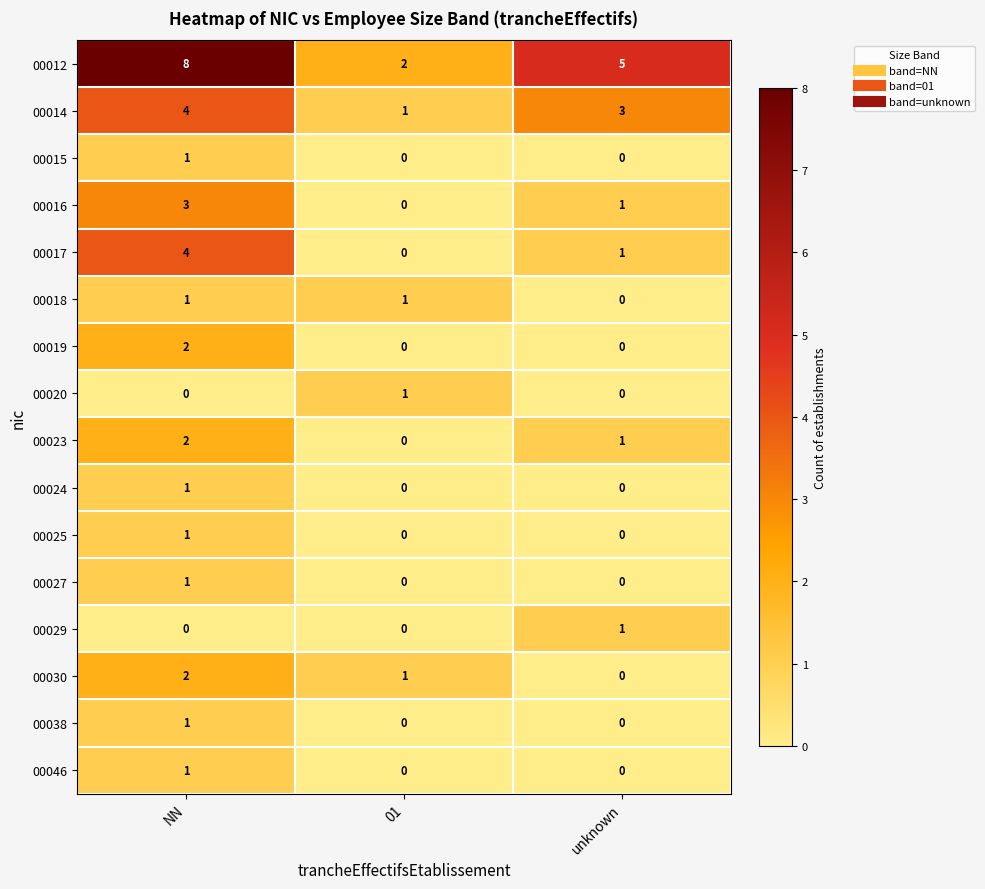

Which series has the largest total across all categories?

00012